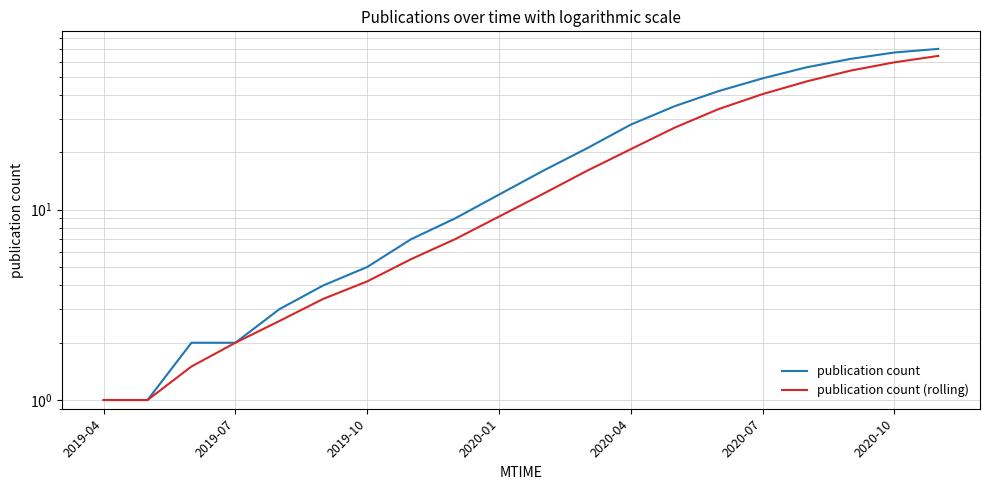

Rank the series by their average value, from lowest to highest.

publication count (rolling), publication count